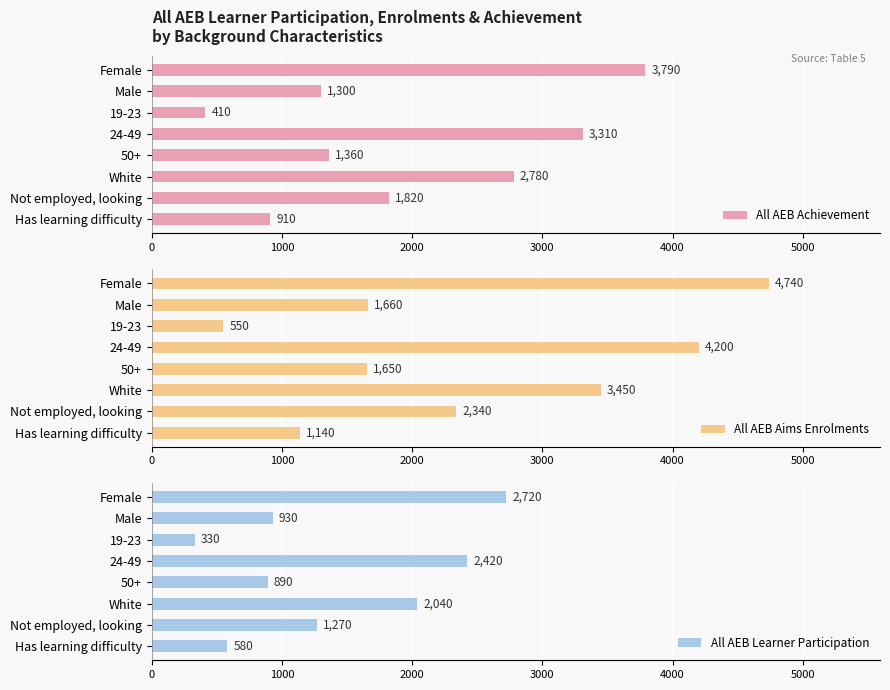

What are all the series names shown in the legend?

All AEB Achievement, All AEB Aims Enrolments, All AEB Learner Participation